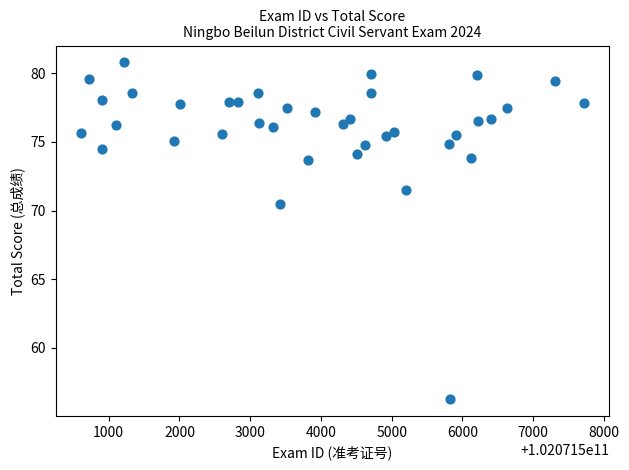

What Y value in the scatter plot is closest to 68?

70.5